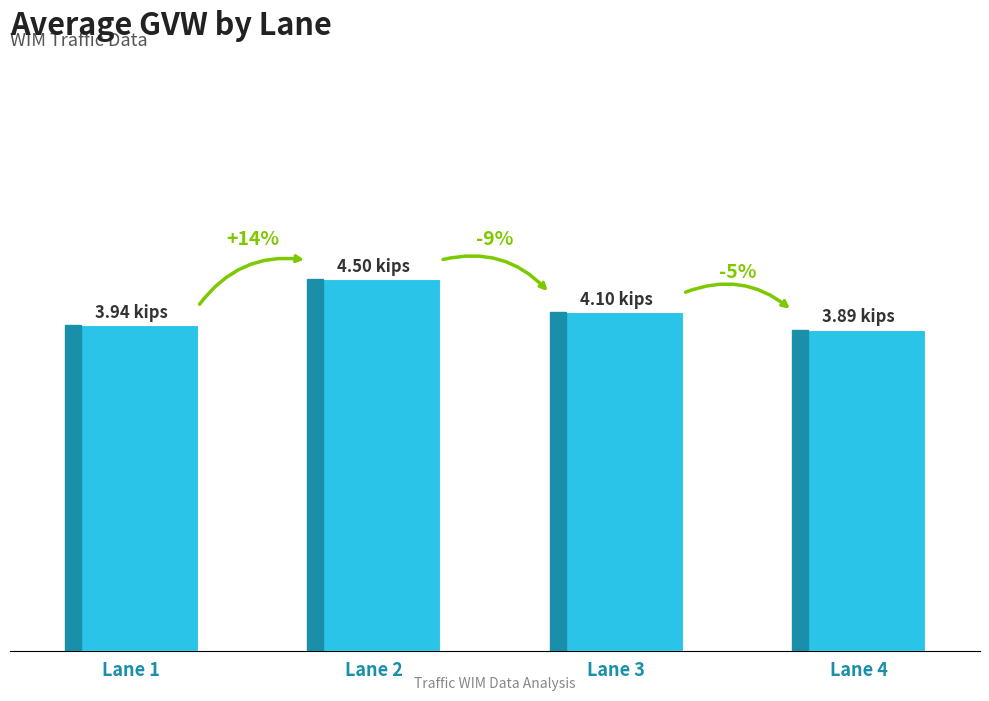

Read the value at Lane 1.

3.9